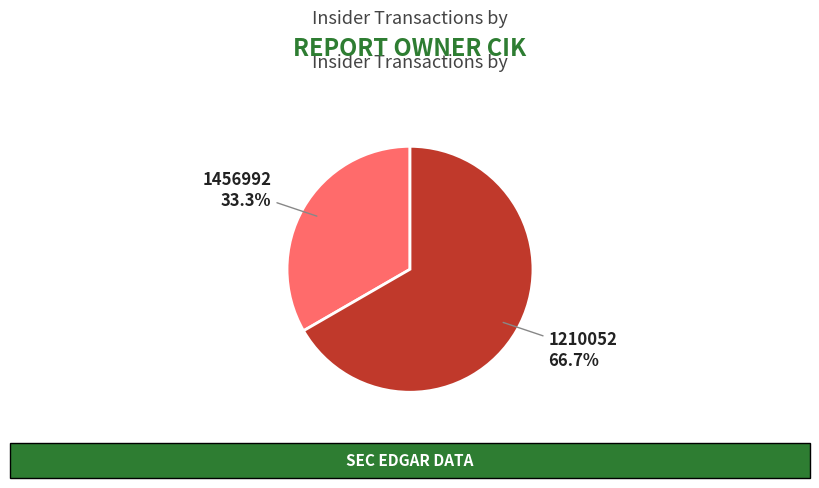

What is the largest slice in the pie chart?

1210052